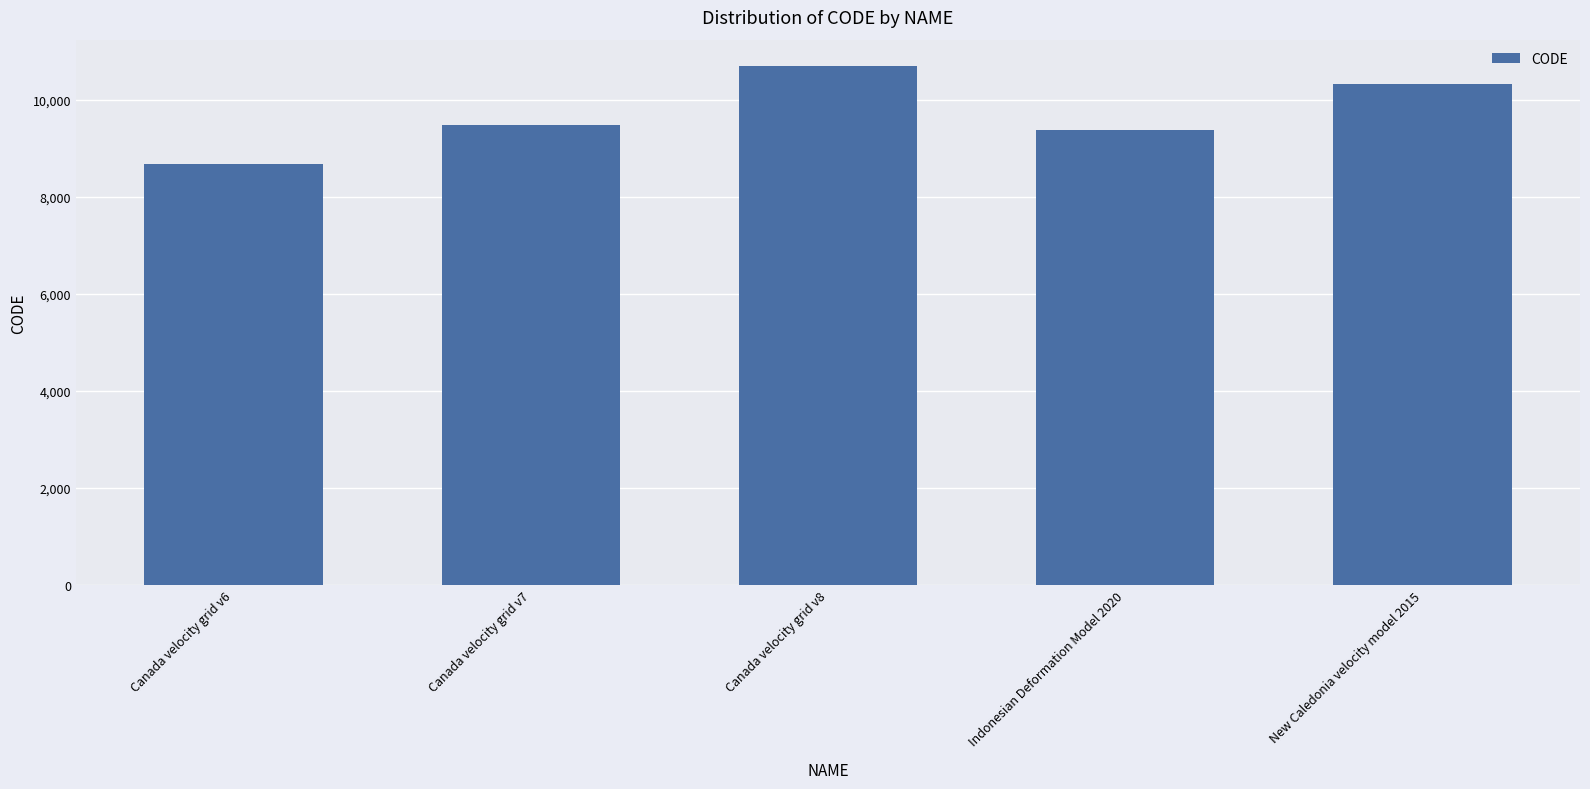

The value at Indonesian Deformation Model 2020 is 14712. True or false?

False